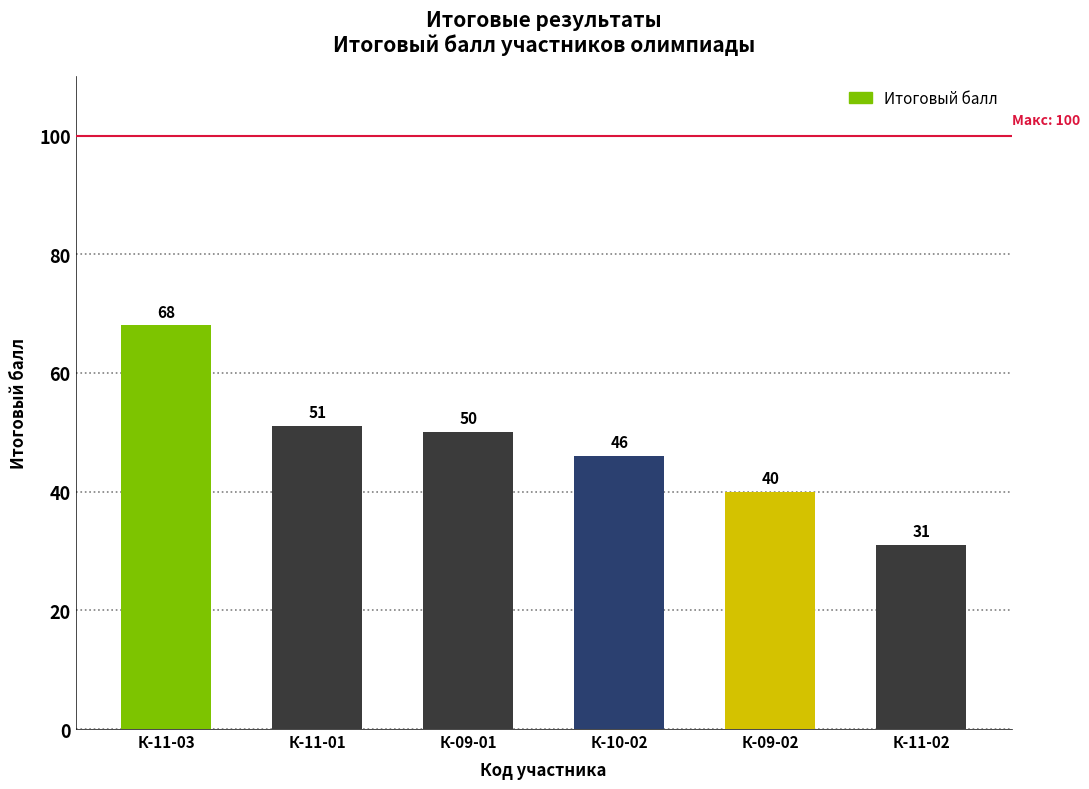

What is the average value?

48